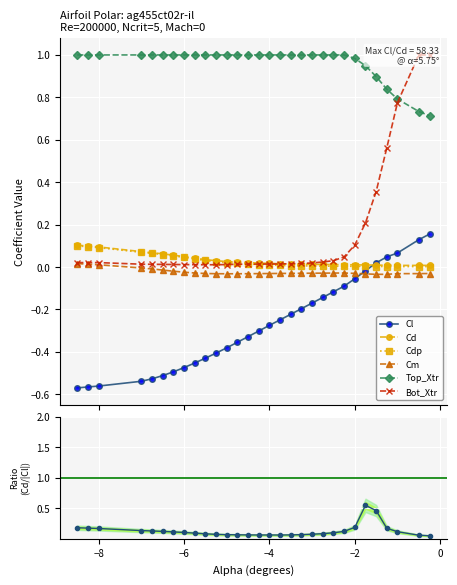

What is the spread (max minus min) of values at -5.25?

1.4